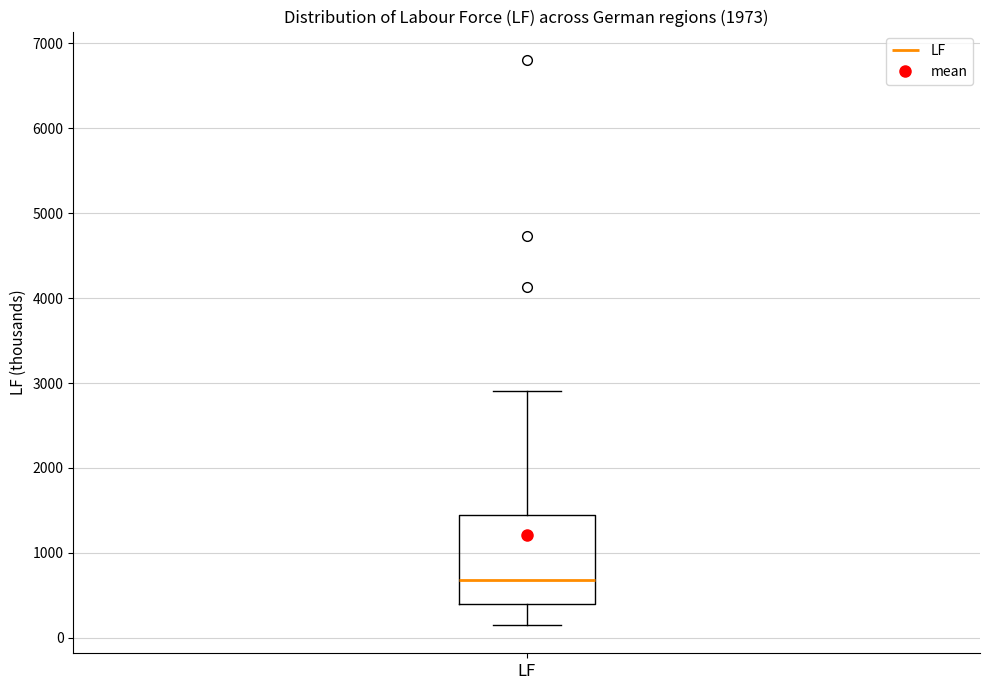

Read this box plot against the y-axis: the position of the median line, the range covered by the box, and the ends of both whiskers. The values are not printed on the chart, so give them approximately, as read against the axis.

median 700, box 400 to 1400, whiskers 200 to 2900